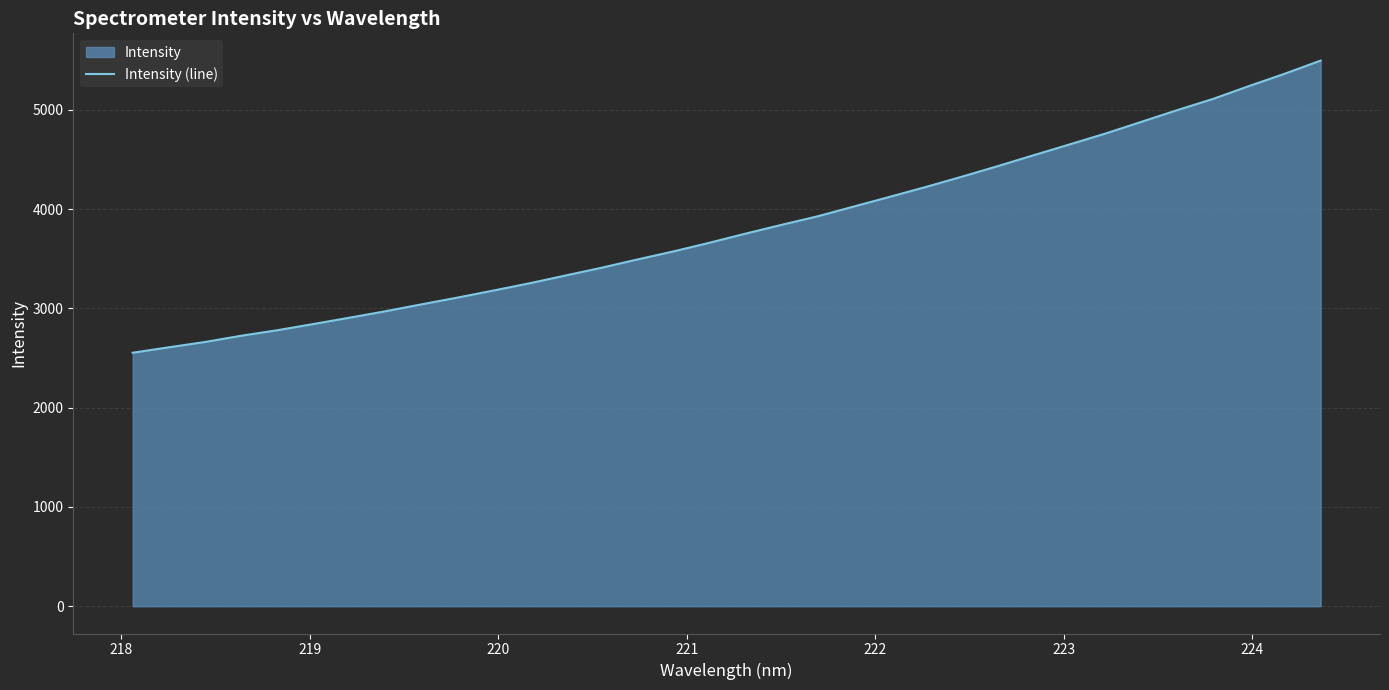

What is the maximum value shown in the chart?

5495.7